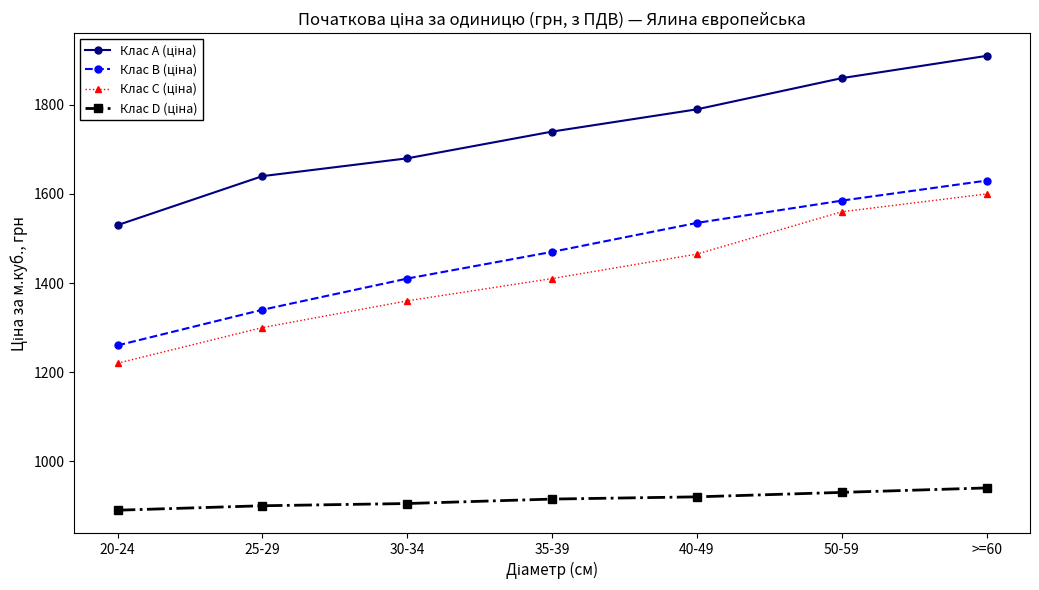

What is the greatest value displayed?

1910